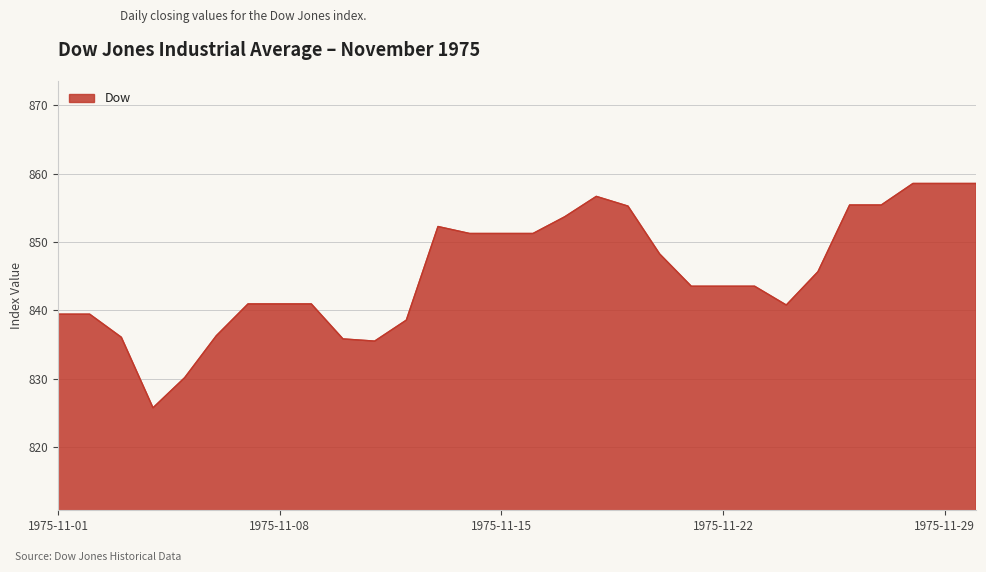

What is the difference between the maximum and minimum values?

32.8